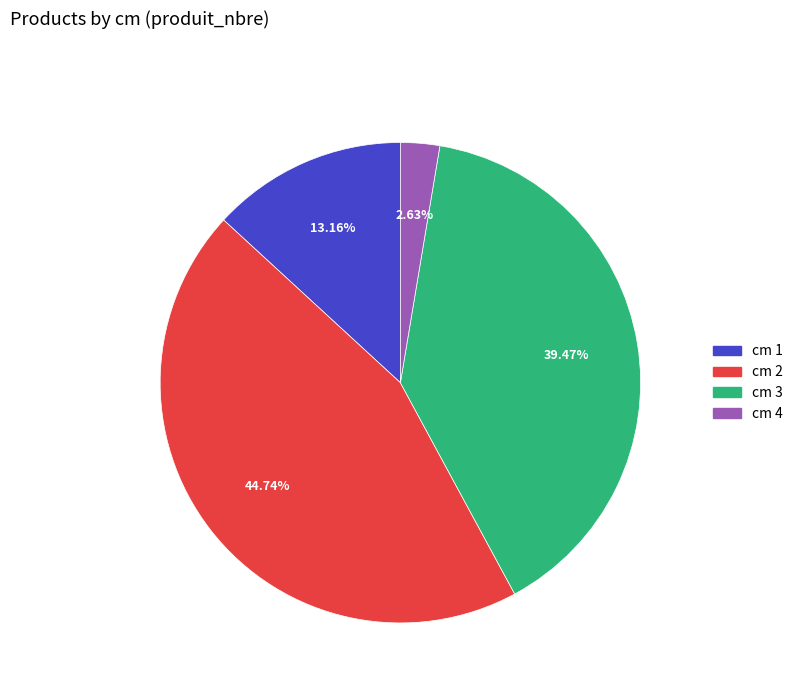

Does any single category account for the majority?

No